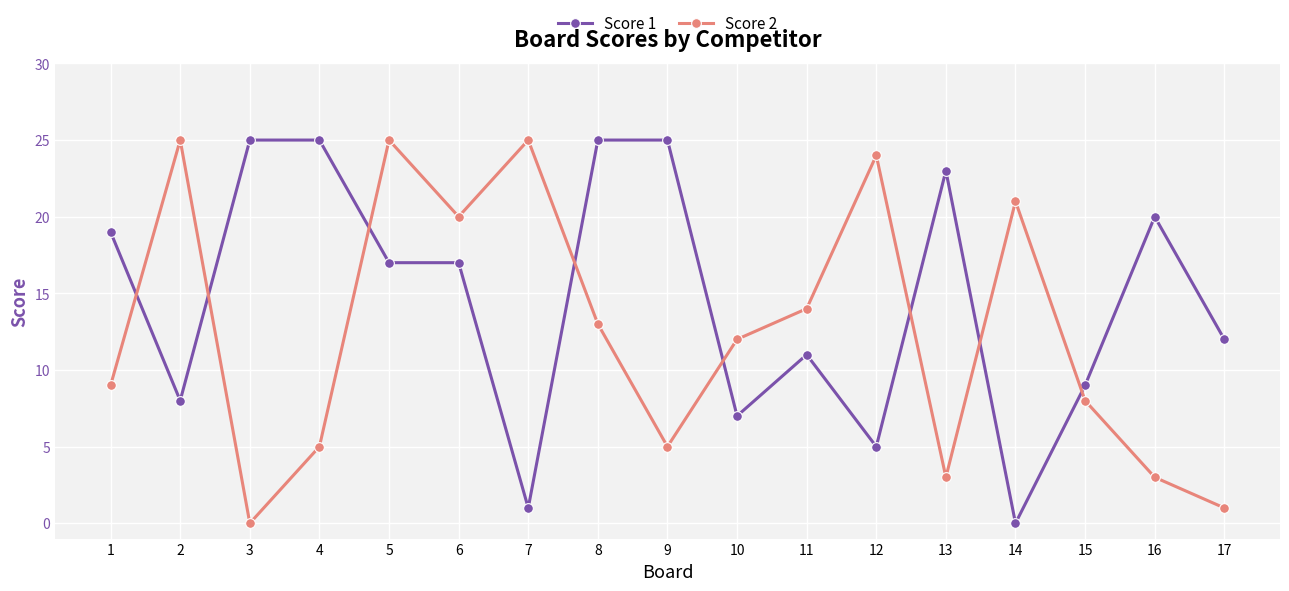

What is the value of the Score 2 point at the 5th from the left?

25